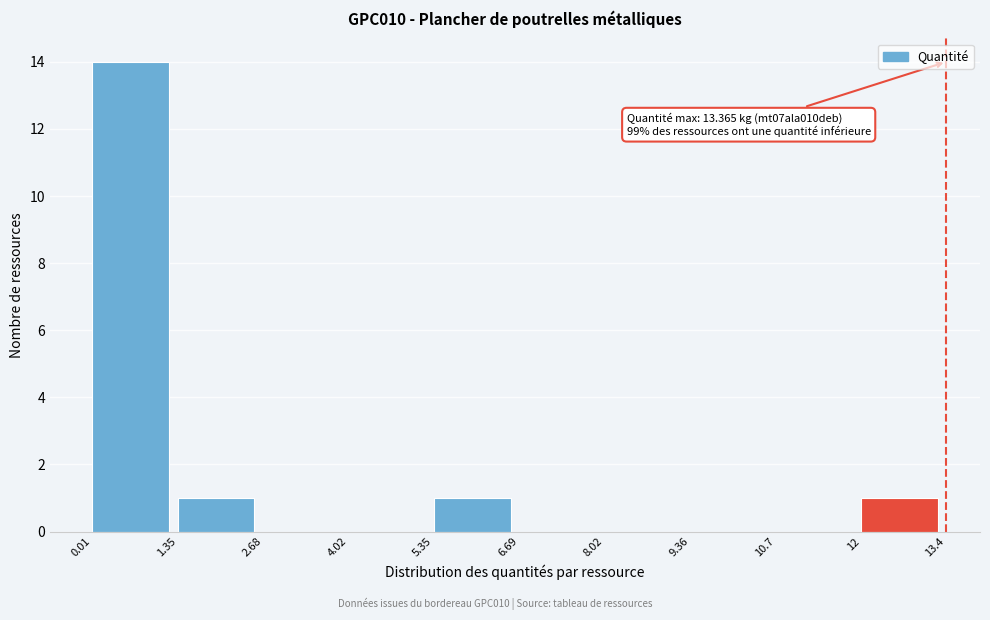

Over which range of the x-axis is the bar tallest?

0.01 to 1.35